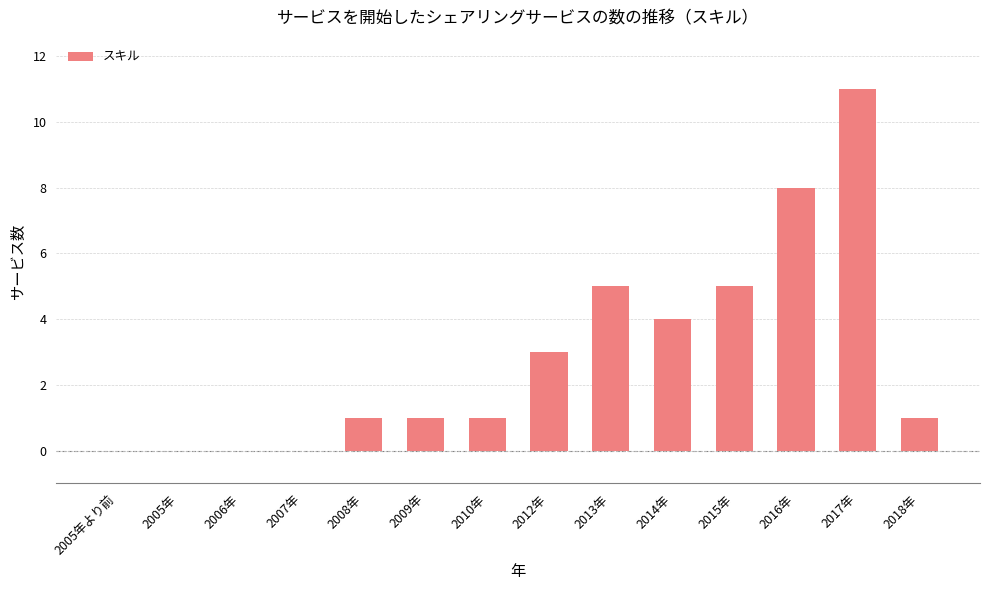

Approximately how many times larger is the value at 2009年 compared to 2010年?

1.0